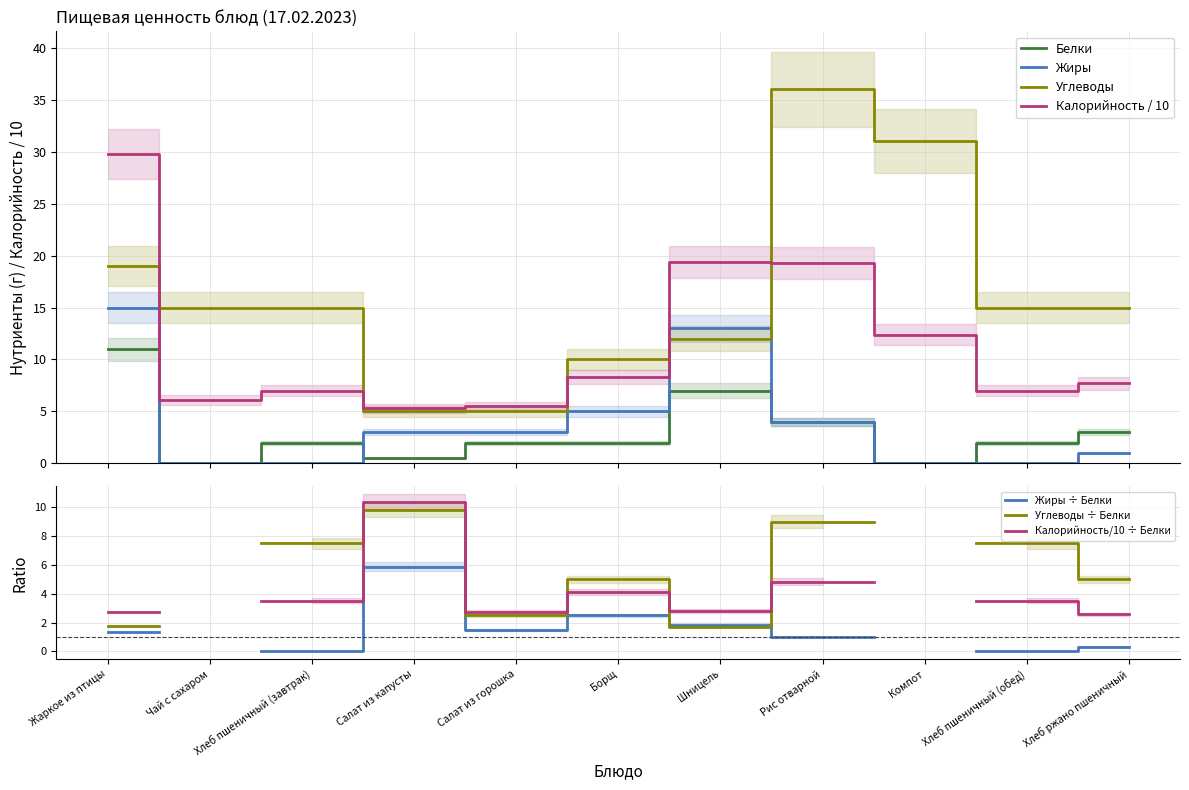

What are all the series names shown in the legend?

Калорийность, Белки, Жиры, Углеводы